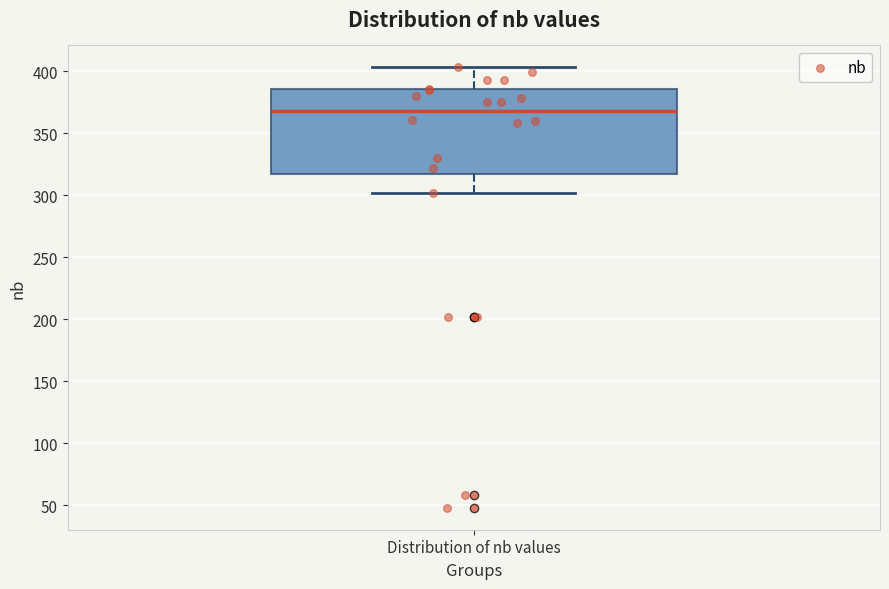

Where does the upper whisker of the box for Distribution of nb values end on the y-axis? The values are not printed on the chart, so give them approximately, as read against the axis.

405